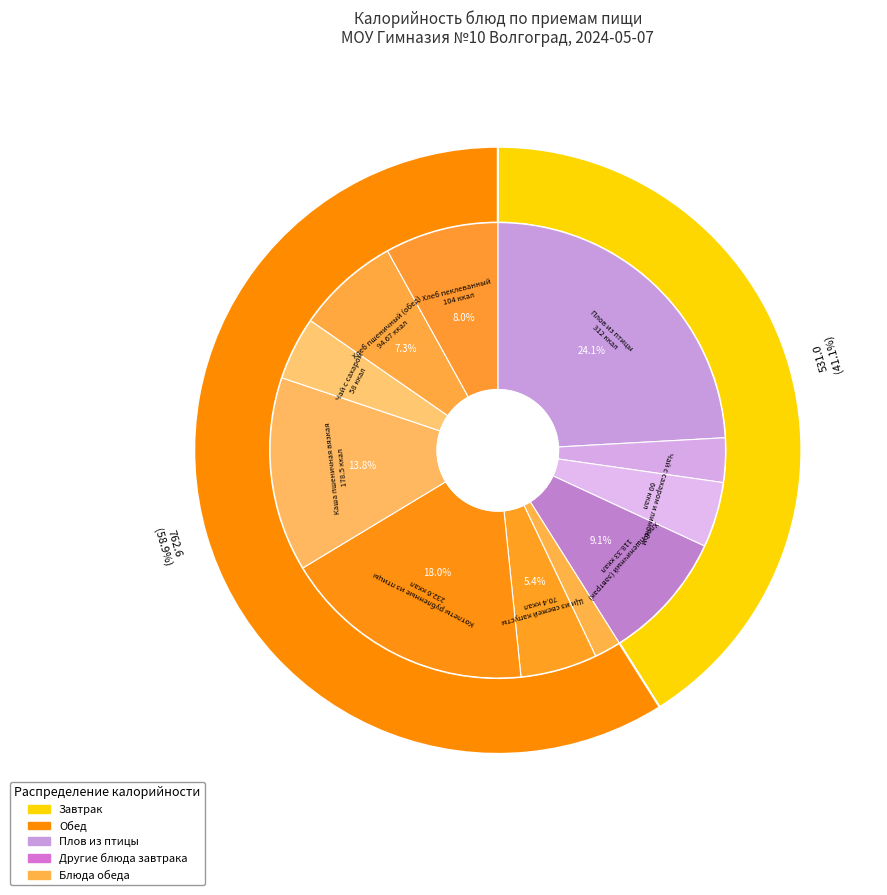

Which has a higher value, Капуста квашеная or Чай с сахаром?

Чай с сахаром